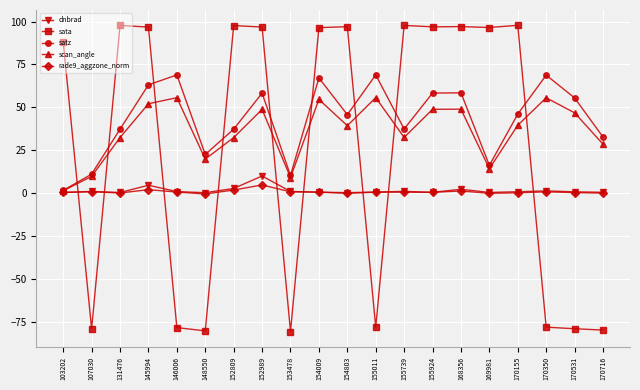

Is this an area chart (filled region under the line)?

No